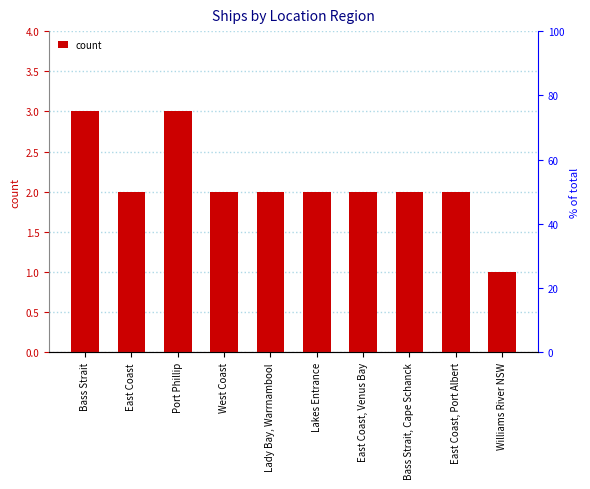

Rank the categories by value from lowest to highest.

Williams River NSW, East Coast, West Coast, Lady Bay, Warrnambool, Lakes Entrance, East Coast, Venus Bay, Bass Strait, Cape Schanck, East Coast, Port Albert, Bass Strait, Port Phillip